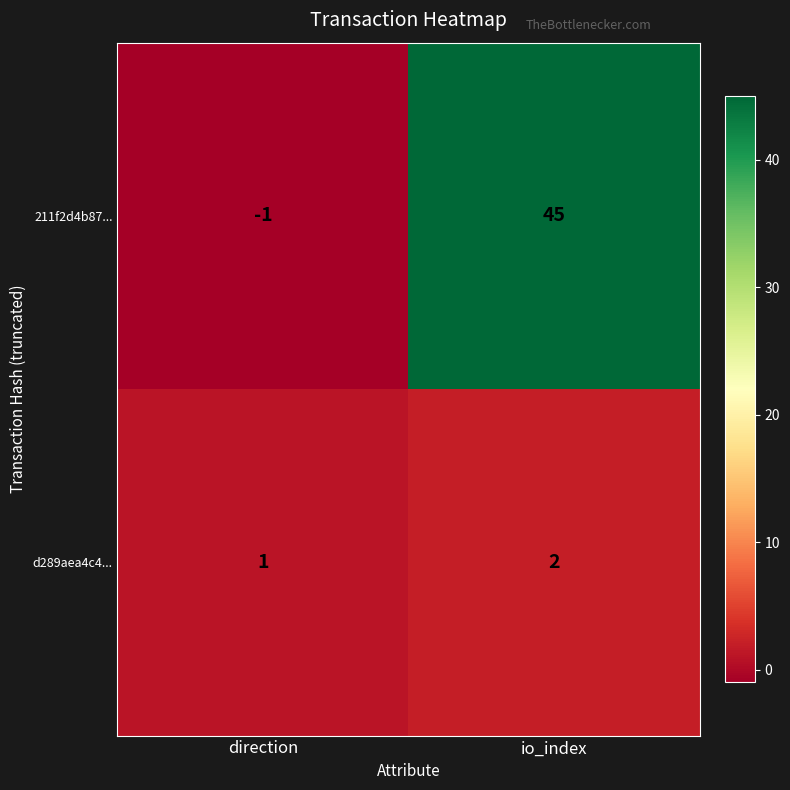

Reading right to left, what are all the values shown in this chart?

211f2d4b87...: 45	-1
d289aea4c4...: 2	1